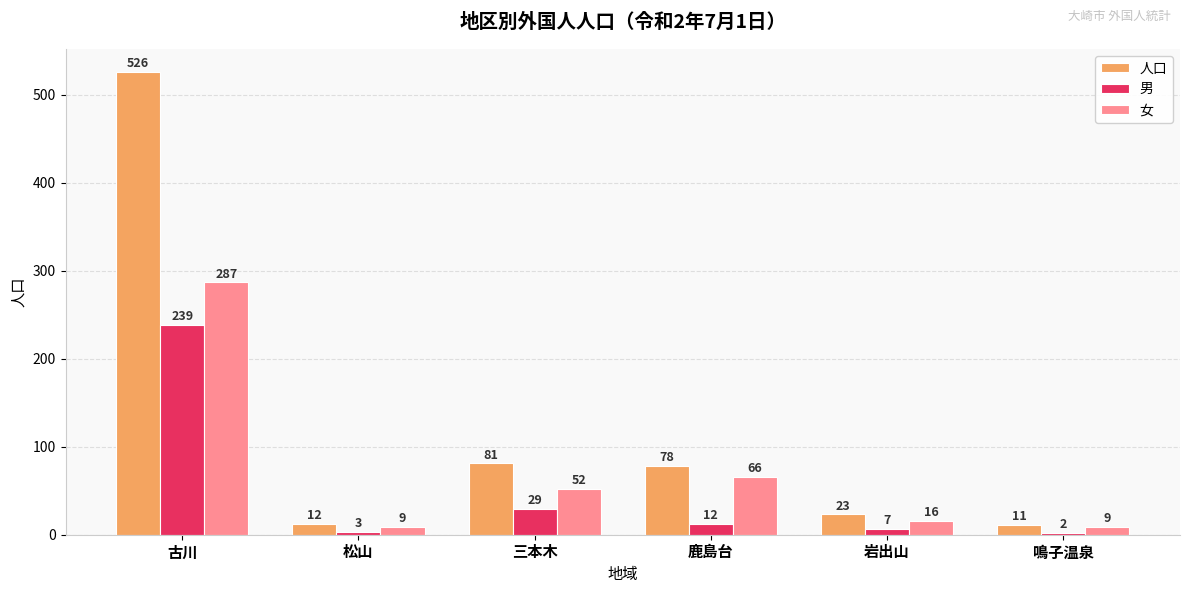

Which series changed the most between 鹿島台 and 鳴子温泉?

人口